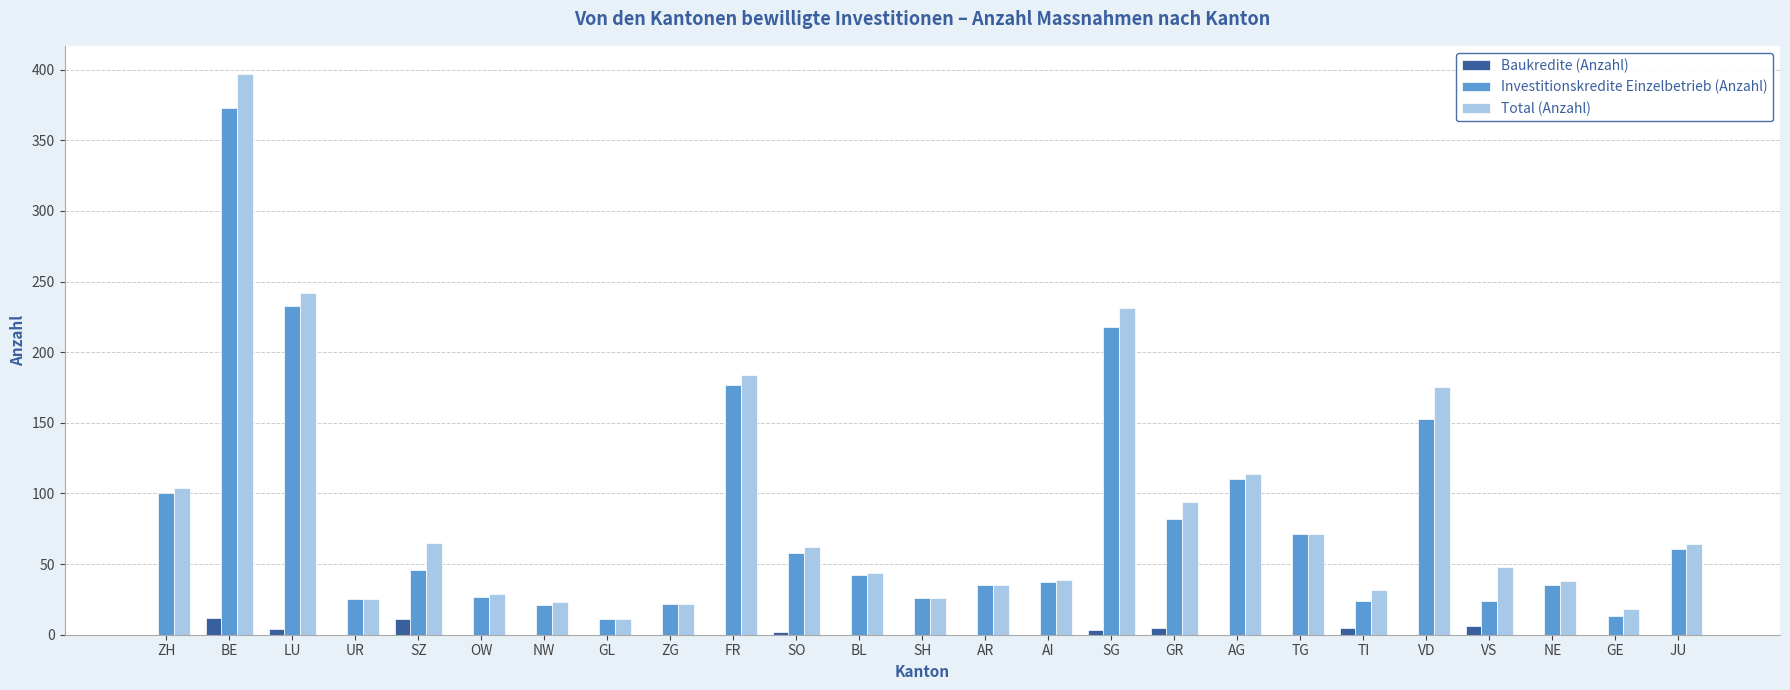

Which category has the highest value in the Total (Anzahl) series?

BE